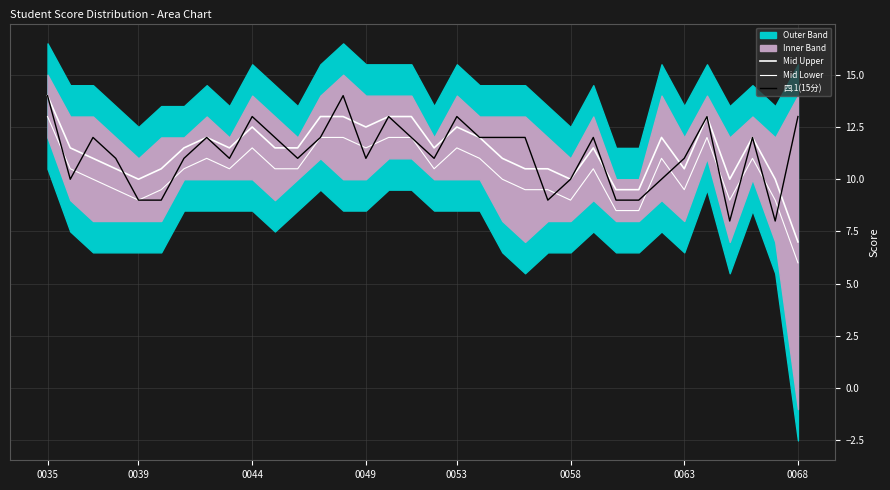

Is the value of Mid Upper at 0053 greater than the value of Mid Lower at 0058?

Yes